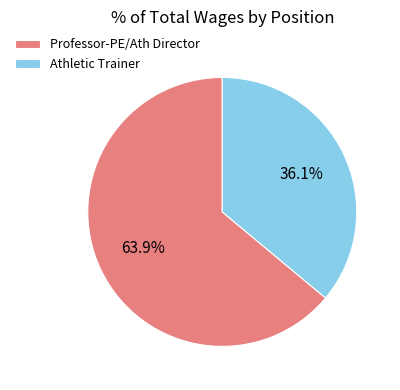

How many segments does this pie chart have?

2